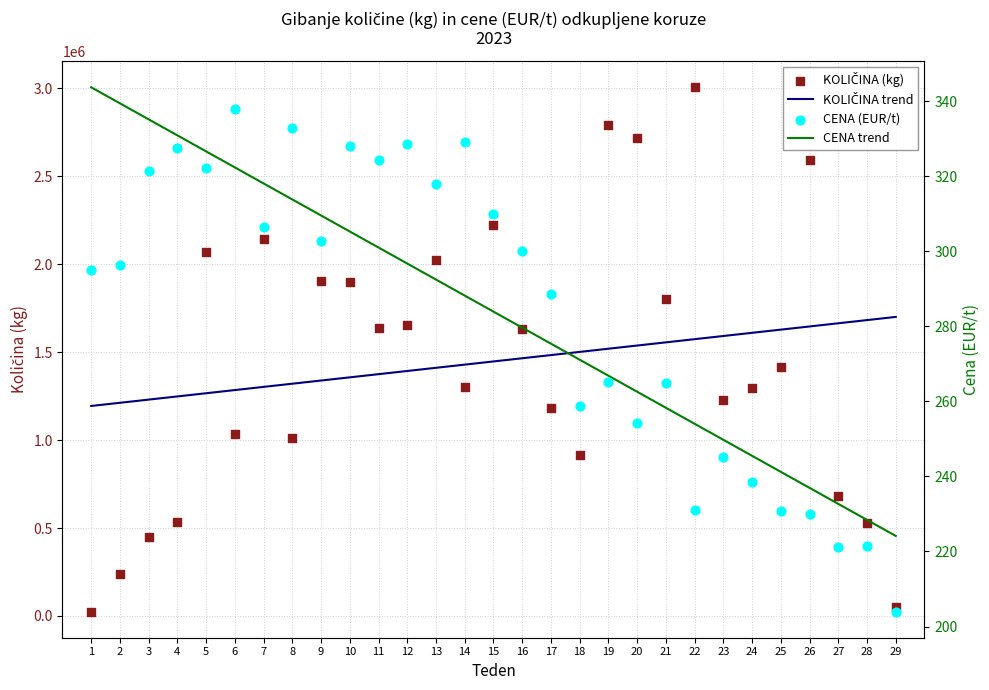

At which category is the sum across all series the highest?

22